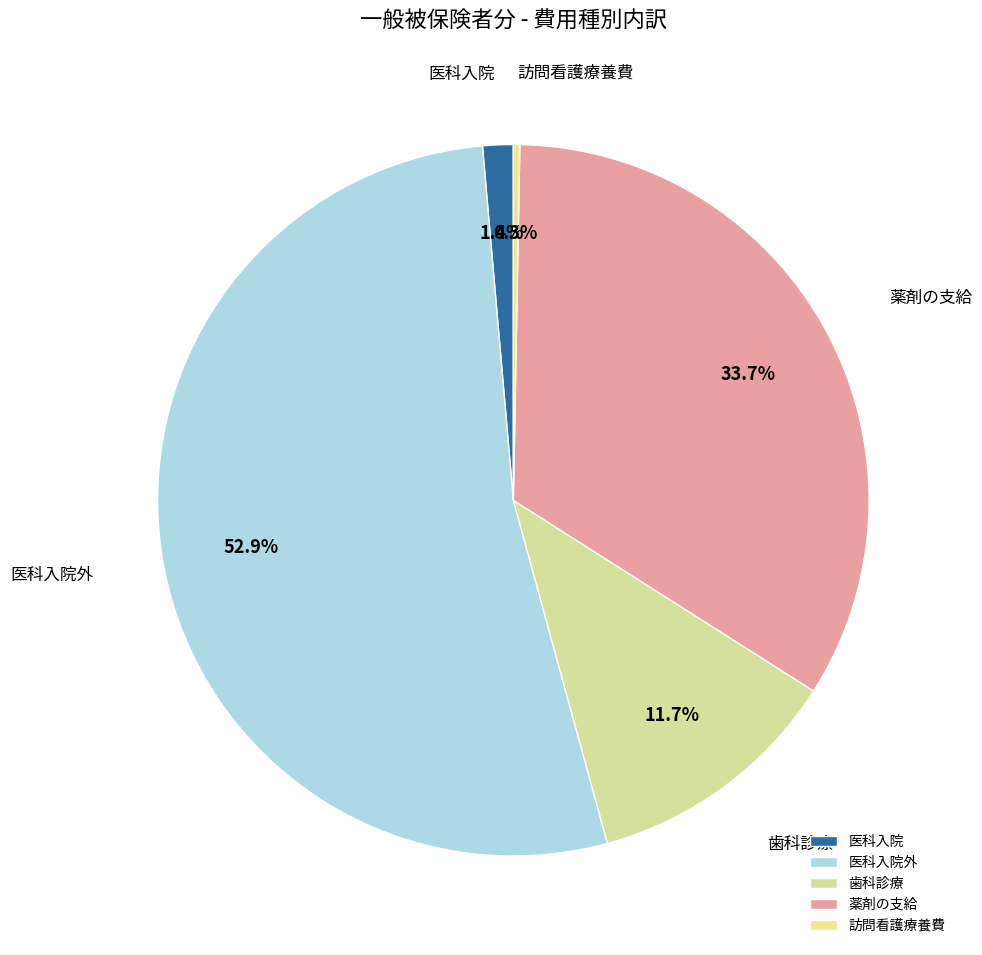

Does 薬剤の支給 account for over 50% of the chart?

No